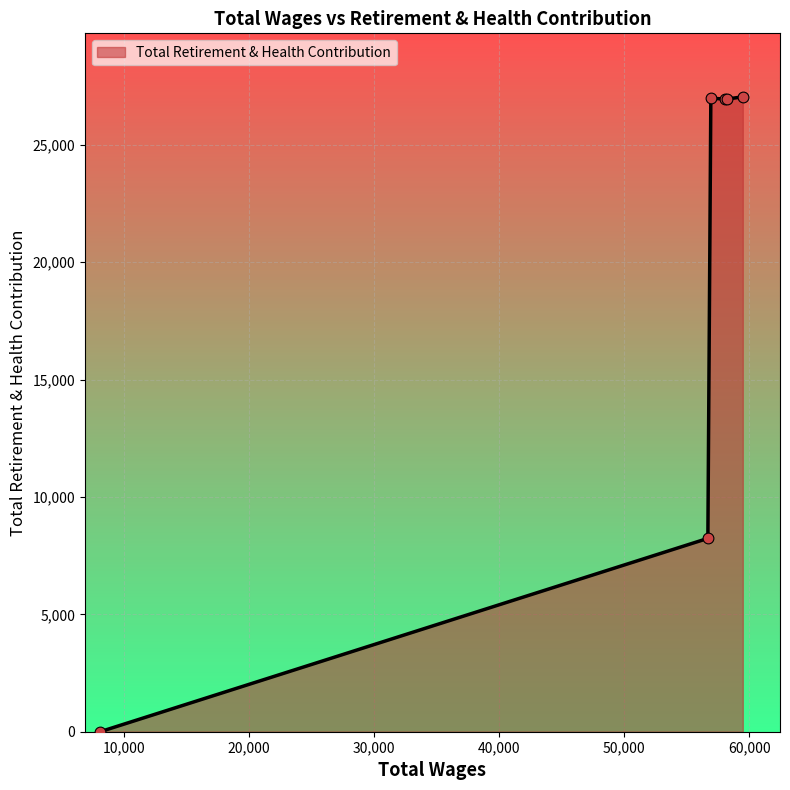

What is the sum of all values?

116153